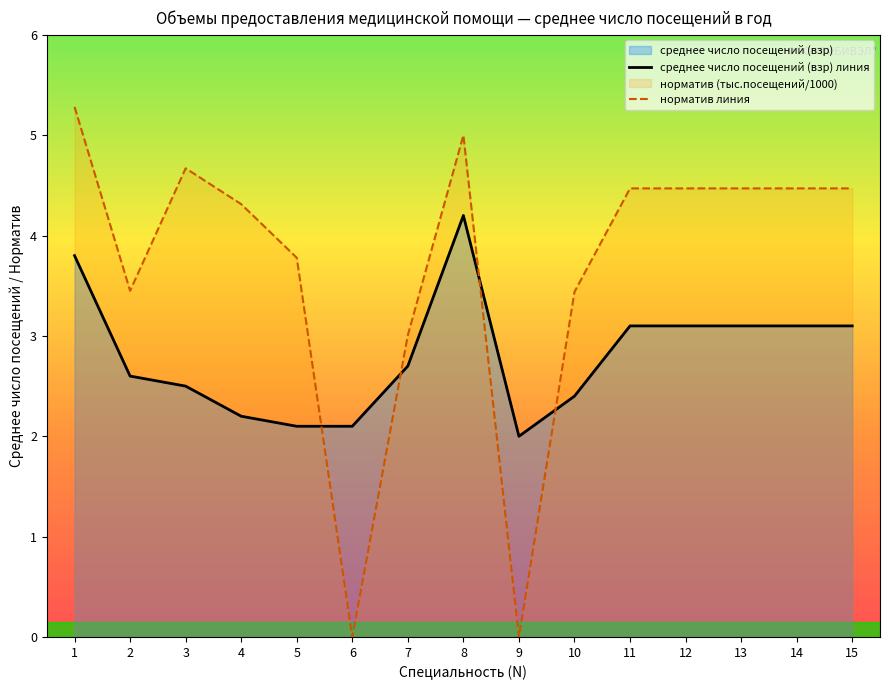

What is the difference between the highest and lowest values at 8?

0.8